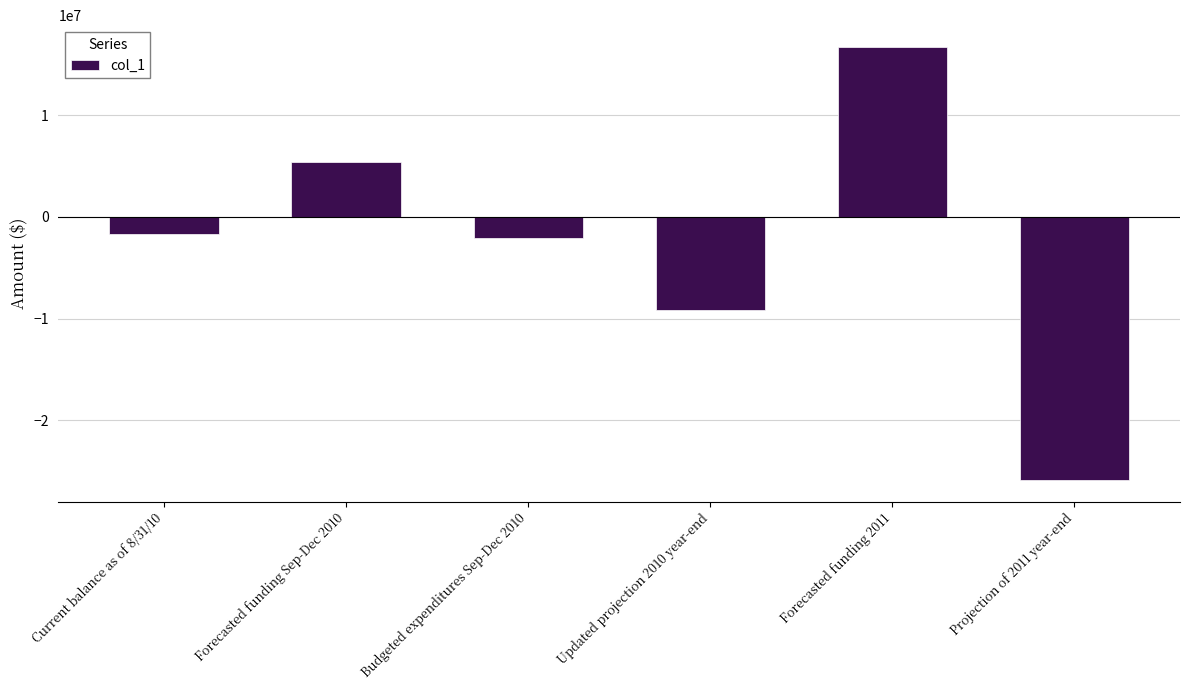

What is the label of the 5th bar from the right?

Forecasted funding Sep-Dec 2010